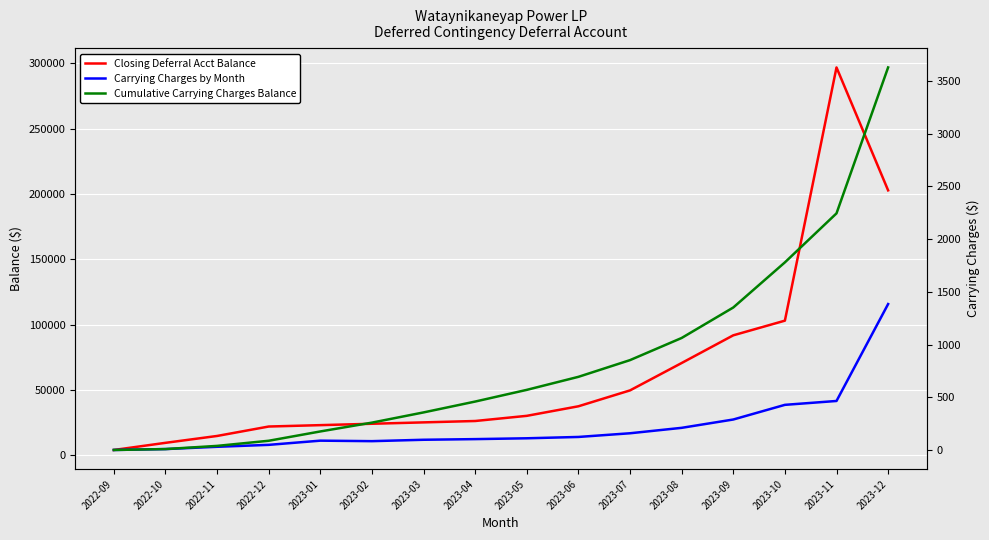

At 2023-04, list the series in order from largest to smallest.

Closing Deferral Acct Balance, Cumulative Carrying Charges Balance, Carrying Charges by Month